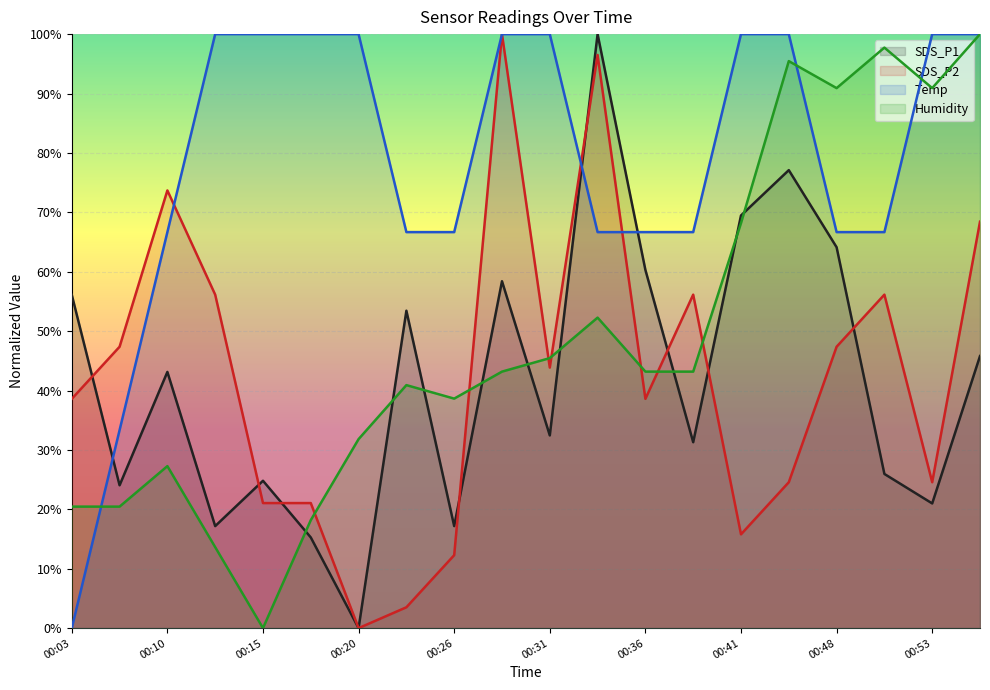

What is the sum of the SDS_P1 values at 00:59 and 00:03?

101.9